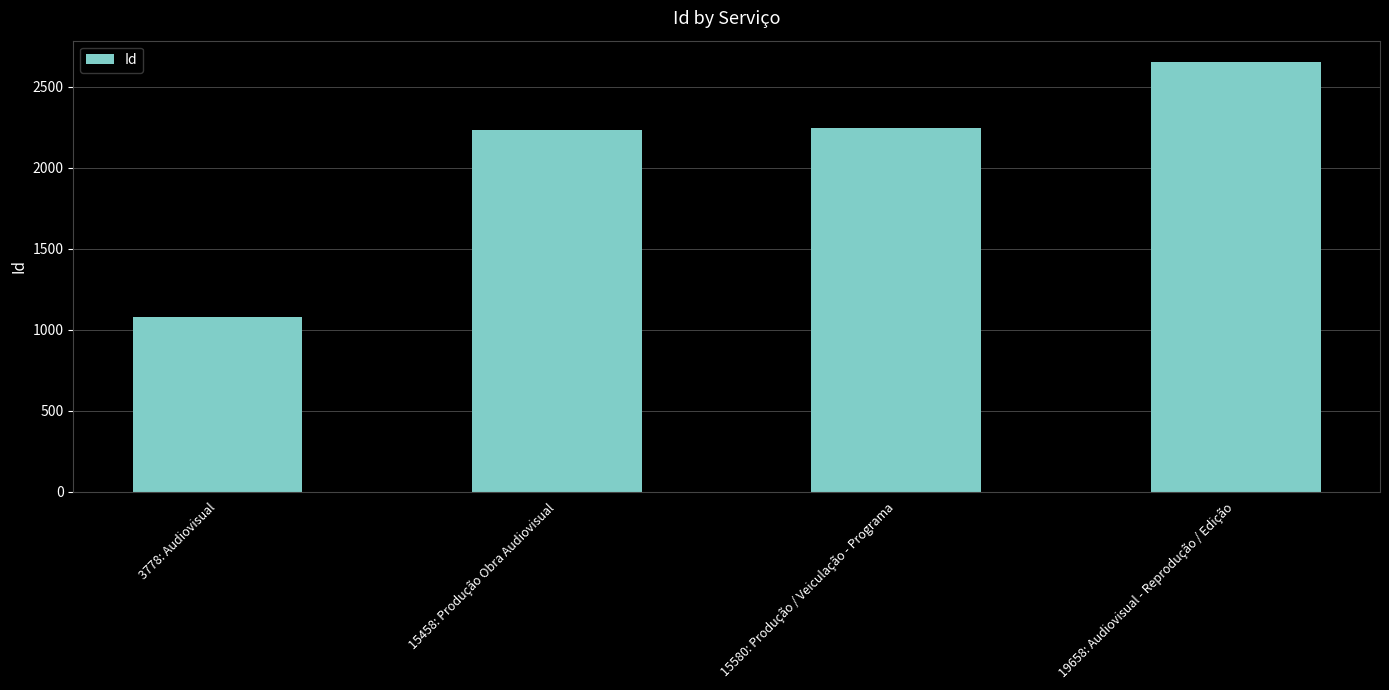

What is the change in value from 3778: Audiovisual to 19658: Audiovisual - Reprodução / Edição?

+1572